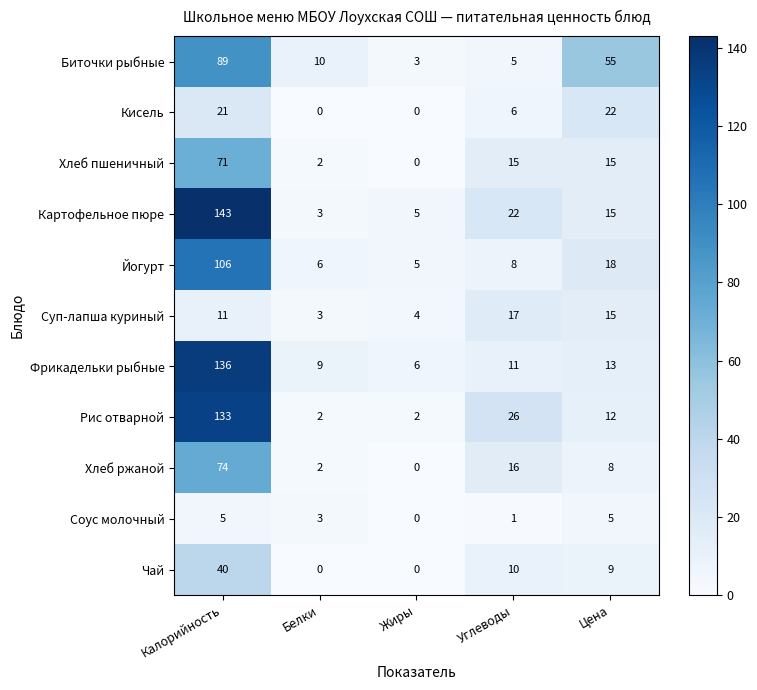

Rank the series at Калорийность from highest to lowest value.

Картофельное пюре, Фрикадельки рыбные, Рис отварной, Йогурт, Биточки рыбные, Хлеб ржаной, Хлеб пшеничный, Чай, Кисель, Суп-лапша куриный, Соус молочный